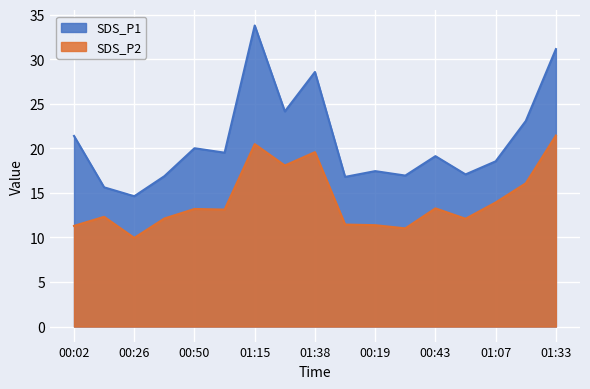

Reading left to right, extract all data points from this chart.

SDS_P1: 00:02=21.4	00:14=15.6	00:26=14.6	00:38=16.9	00:50=20.0	01:03=19.5	01:15=33.8	01:28=24.1	01:38=28.6	00:07=16.8	00:19=17.4	00:31=16.9	00:43=19.1	00:55=17.1	01:07=18.6	01:21=23.1	01:33=31.1
SDS_P2: 00:02=11.3	00:14=12.3	00:26=9.9	00:38=12.1	00:50=13.2	01:03=13.1	01:15=20.5	01:28=18.1	01:38=19.6	00:07=11.4	00:19=11.4	00:31=11.0	00:43=13.3	00:55=12.1	01:07=13.9	01:21=16.1	01:33=21.4